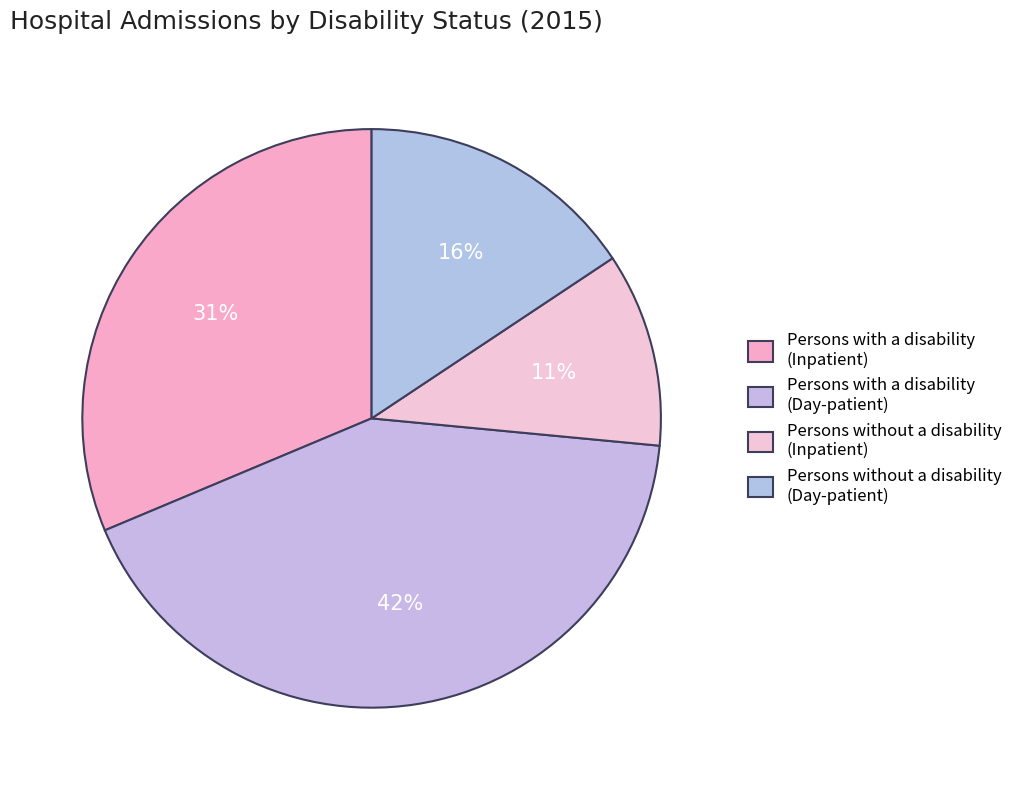

Is there any slice that represents more than half of the pie?

No